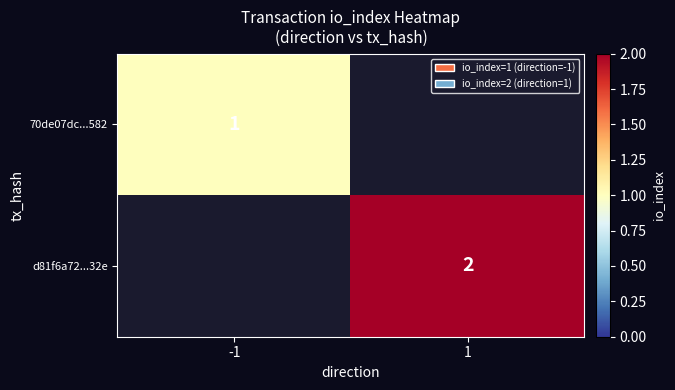

True or false: 70de07dc...582 has a value of 1 at -1.

True